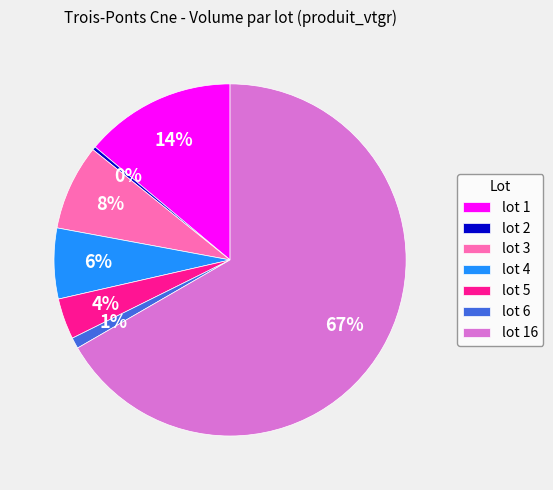

Do lot 3 and lot 4 together represent more than half of the pie?

No